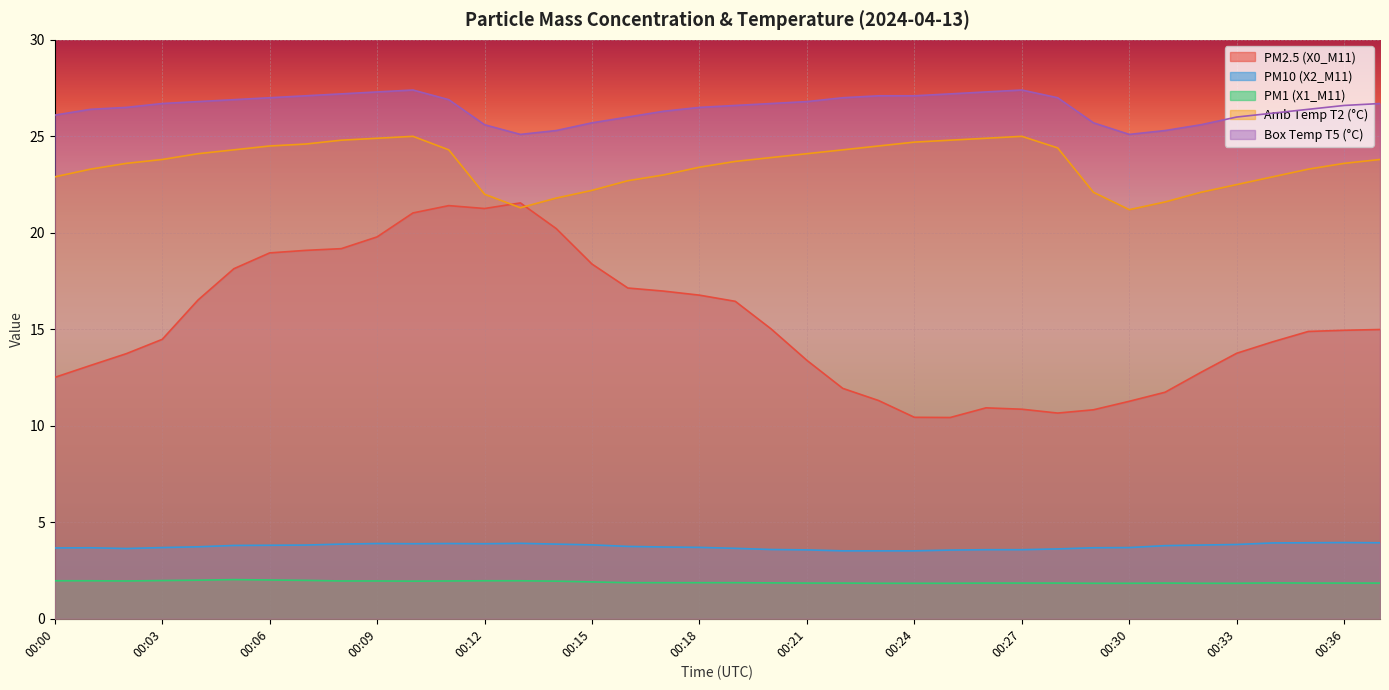

True or false: Amb Temp T2 (°C) and PM1 (X1_M11) cross at least once.

False